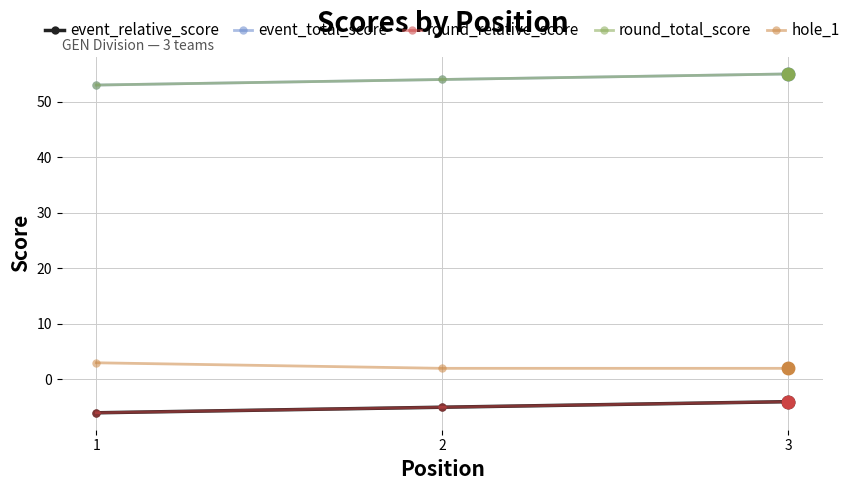

Rank the series by their maximum value, from highest to lowest.

event_total_score, round_total_score, hole_1, event_relative_score, round_relative_score